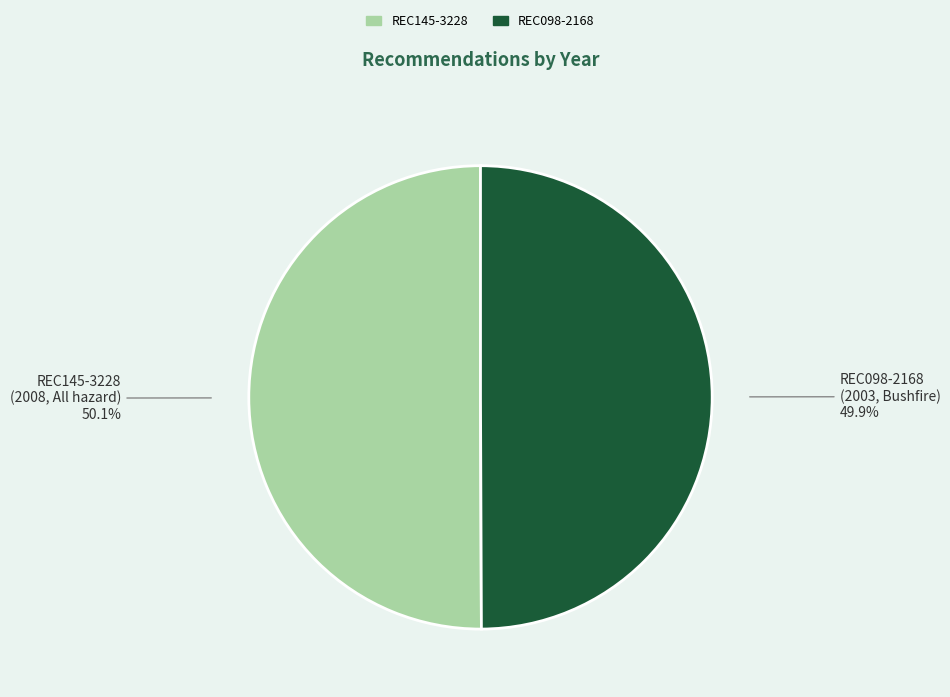

Is there any slice that represents more than half of the pie?

Yes